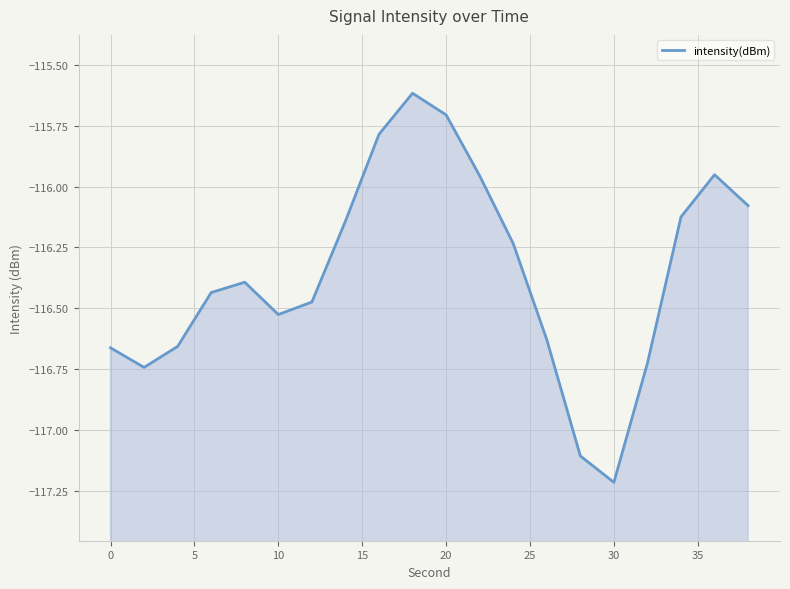

What is the sum of all values?

-2327.2